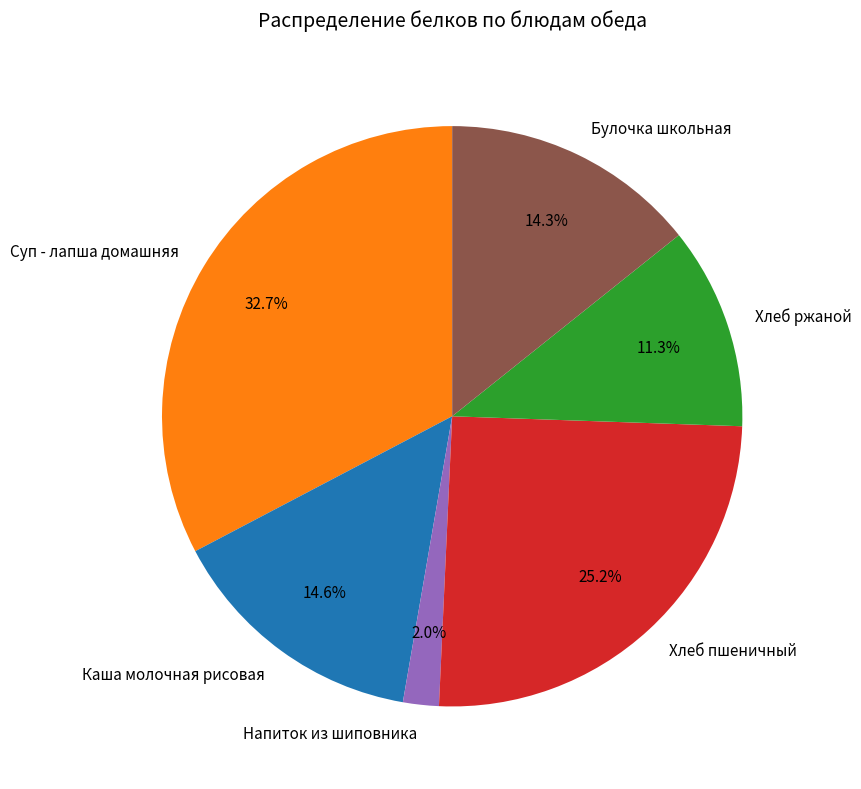

How many slices are in this pie chart?

6